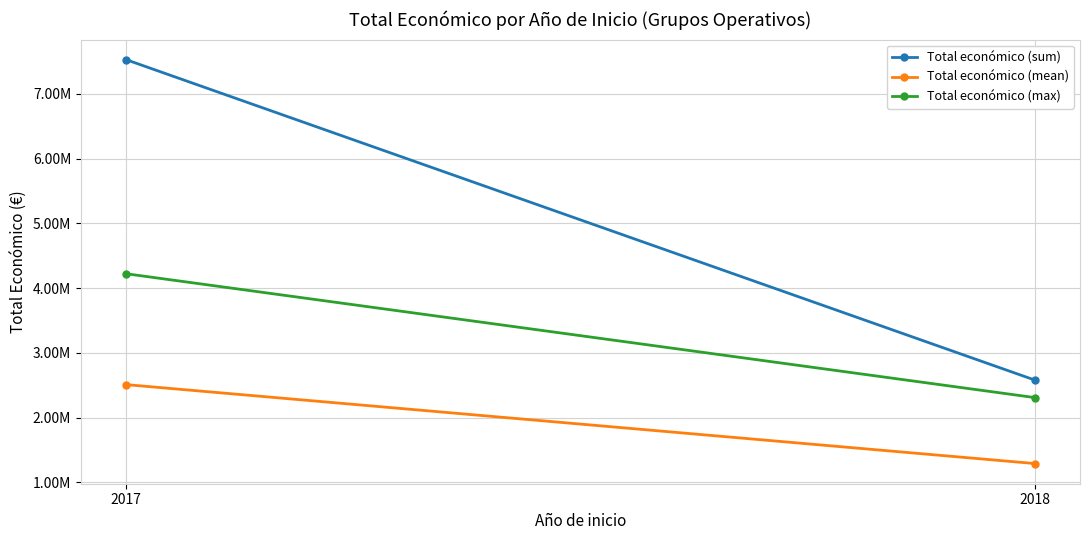

Reading right to left, extract all data points from this chart.

Total económico (sum): 2581578.0	7529011.0
Total económico (mean): 1290789.0	2509670.3
Total económico (max): 2310026.0	4222425.0